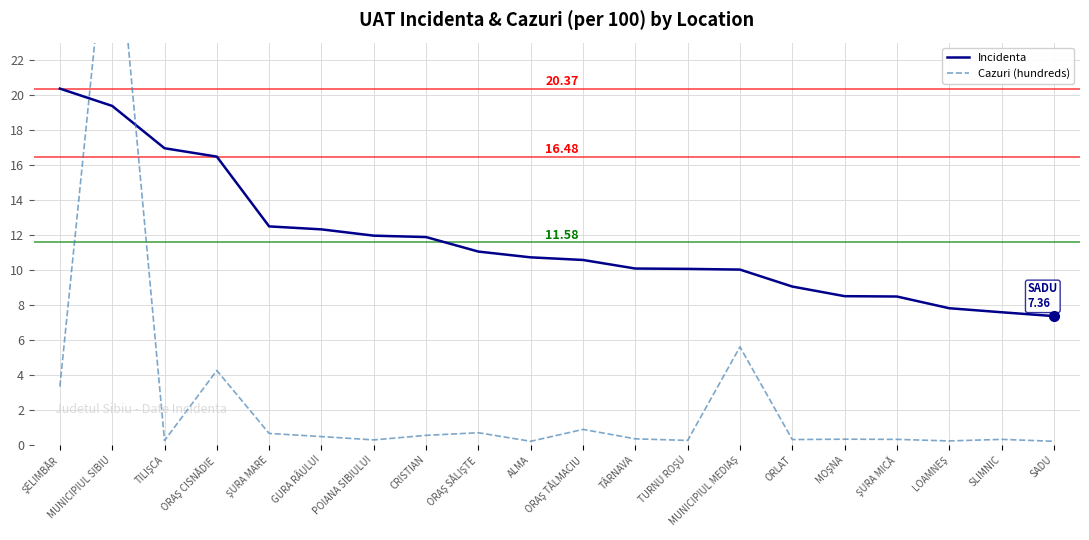

How many values in the Incidenta series exceed 10?

14